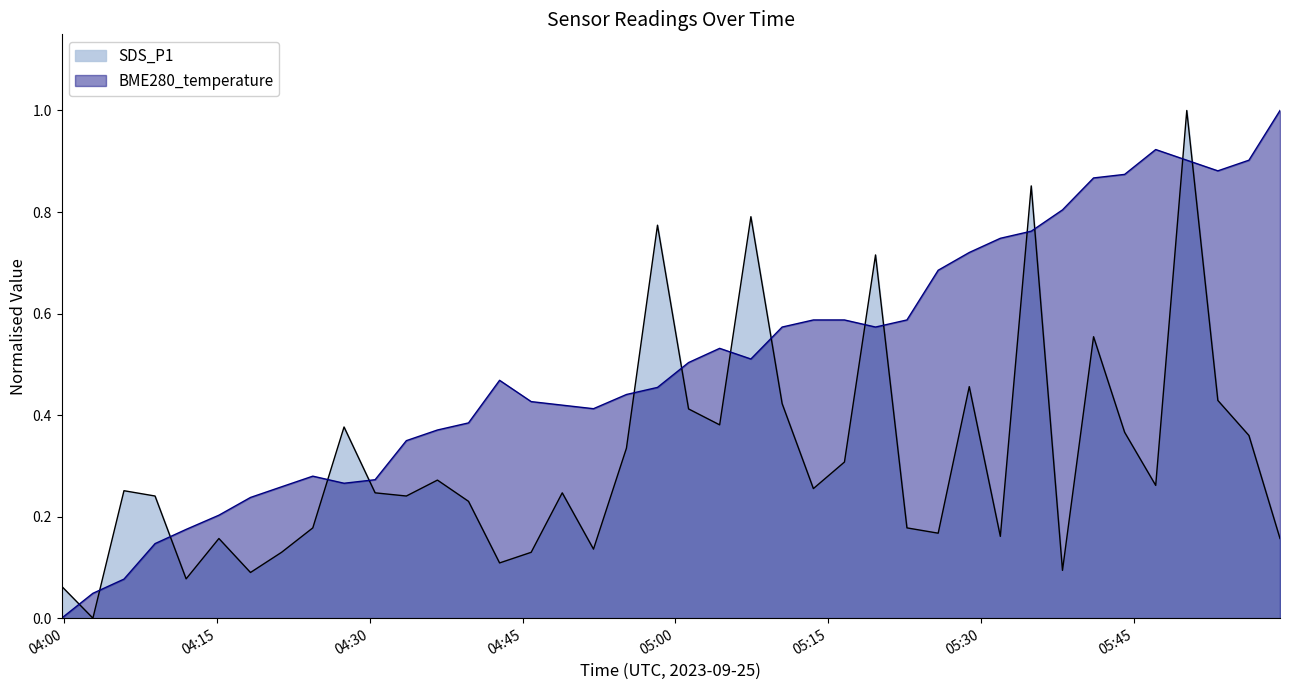

What is the difference between the maximum and minimum values in the SDS_P1 series?

1.0